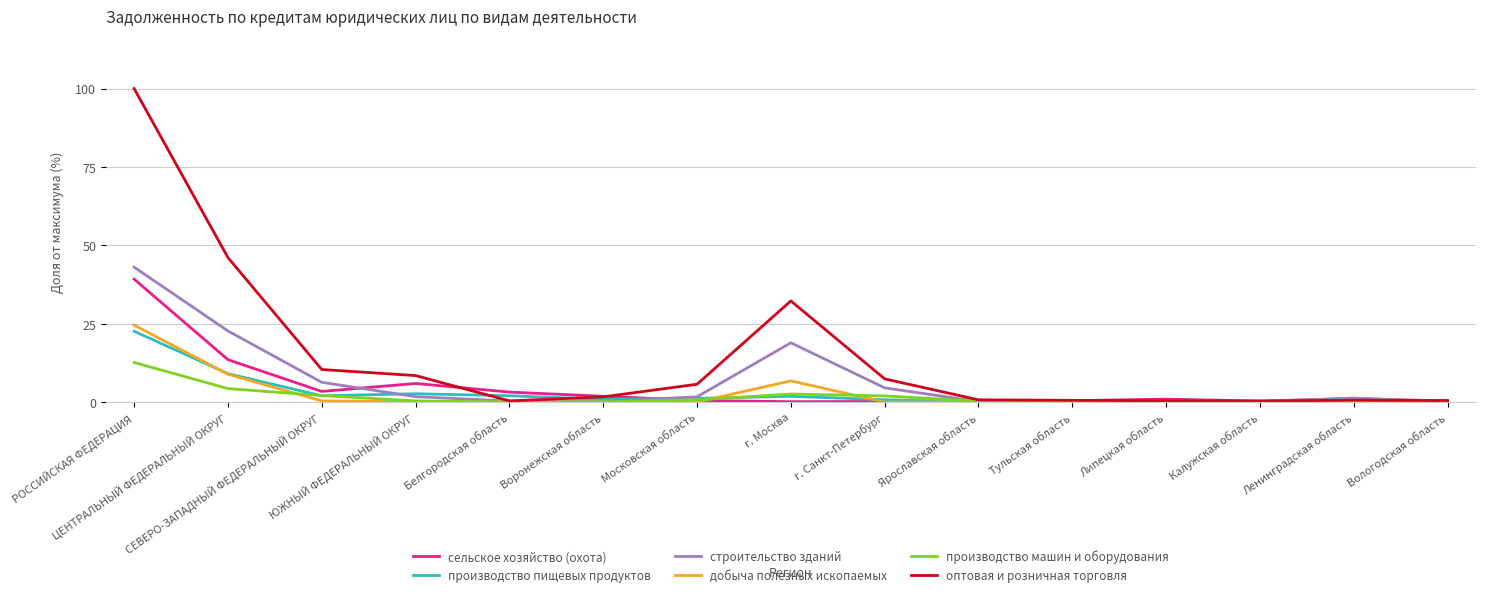

Which series has the largest range (max minus min)?

оптовая и розничная торговля